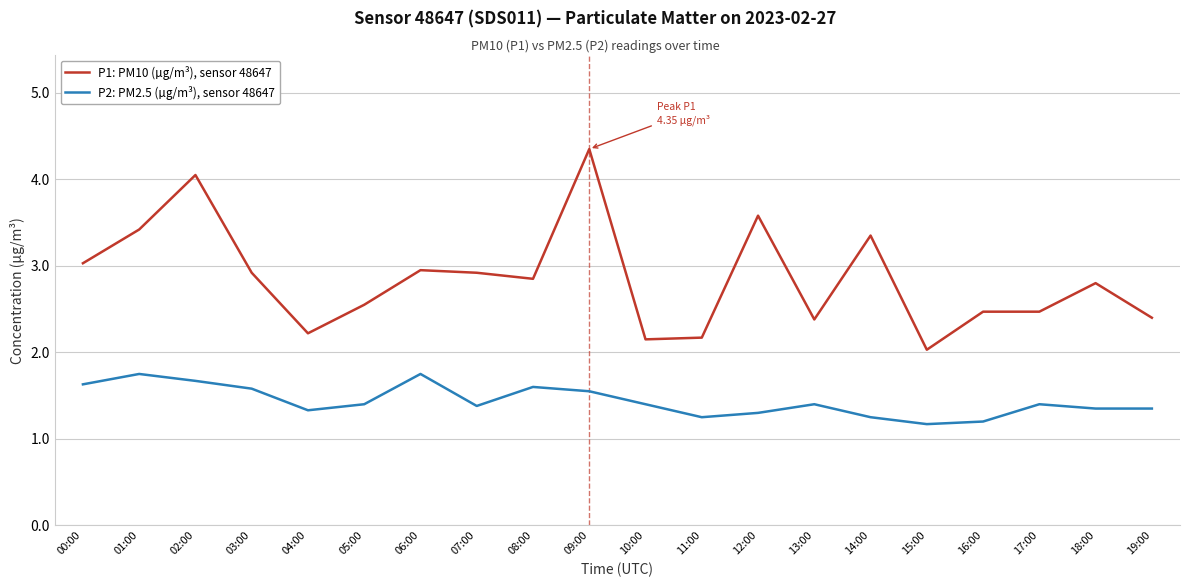

Which series has the largest total across all categories?

P1: PM10 (µg/m³), sensor 48647